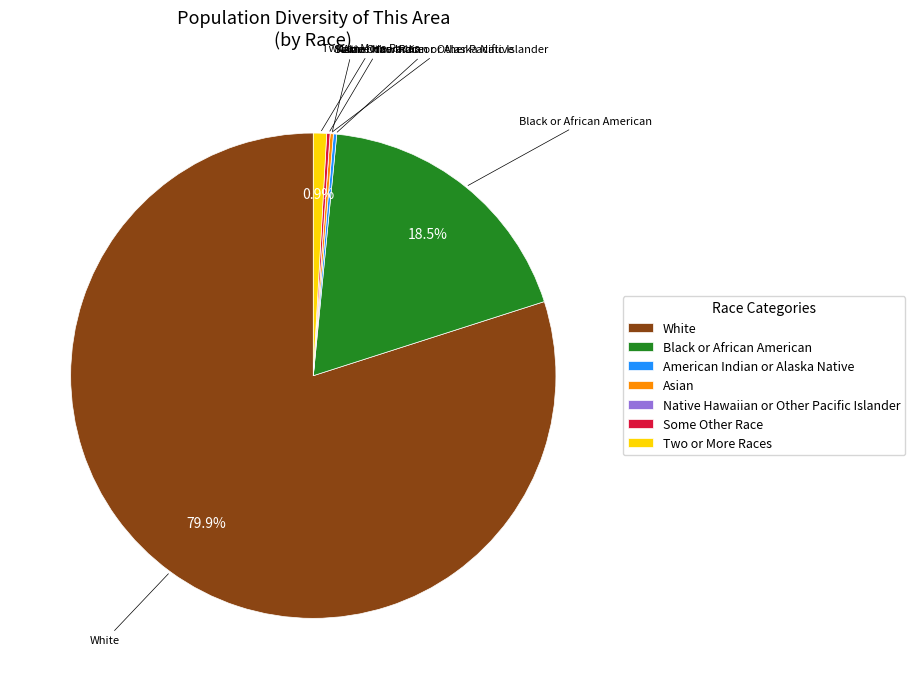

To the nearest percent, what is the difference between the largest and smallest slice percentages?

80%